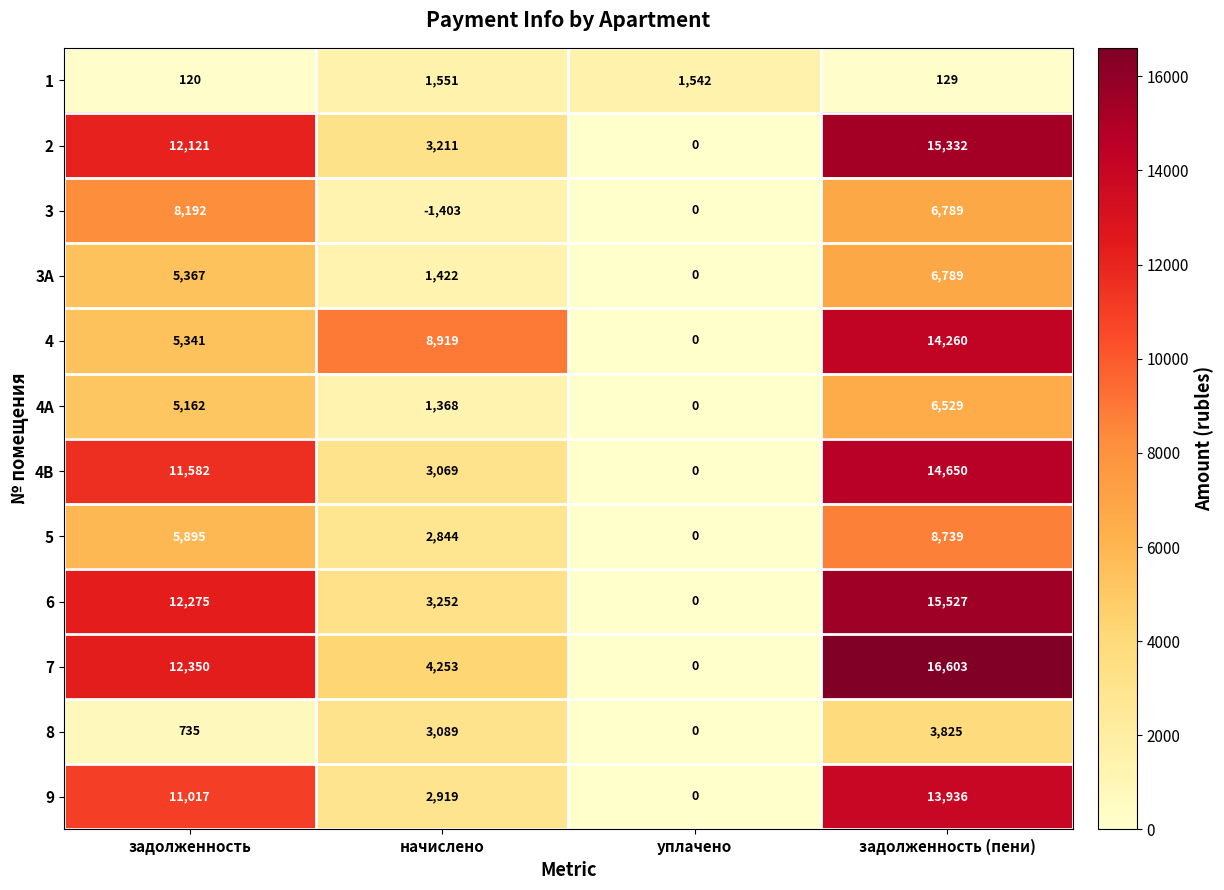

What is the sum of all 6 values?

31054